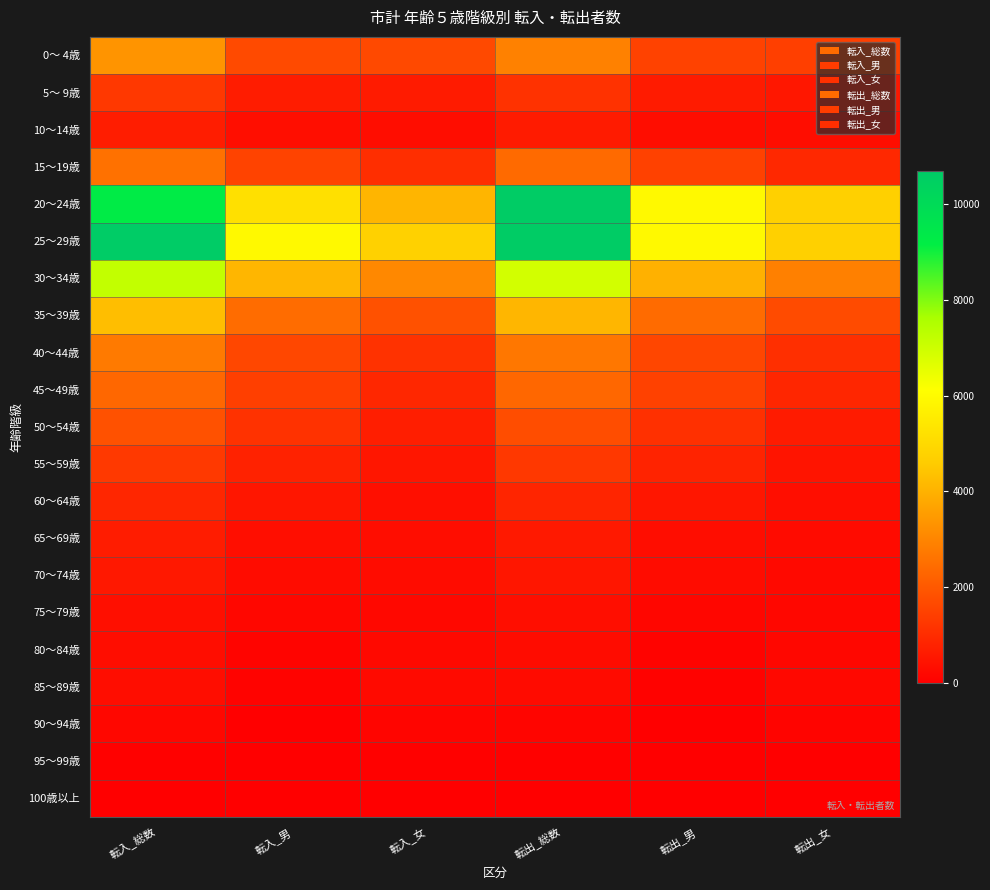

List the series in order of their peak value, highest first.

25～29歳, 20～24歳, 30～34歳, 35～39歳, 0～ 4歳, 40～44歳, 15～19歳, 45～49歳, 50～54歳, 55～59歳, 5～ 9歳, 60～64歳, 10～14歳, 65～69歳, 70～74歳, 75～79歳, 80～84歳, 85～89歳, 90～94歳, 95～99歳, 100歳以上